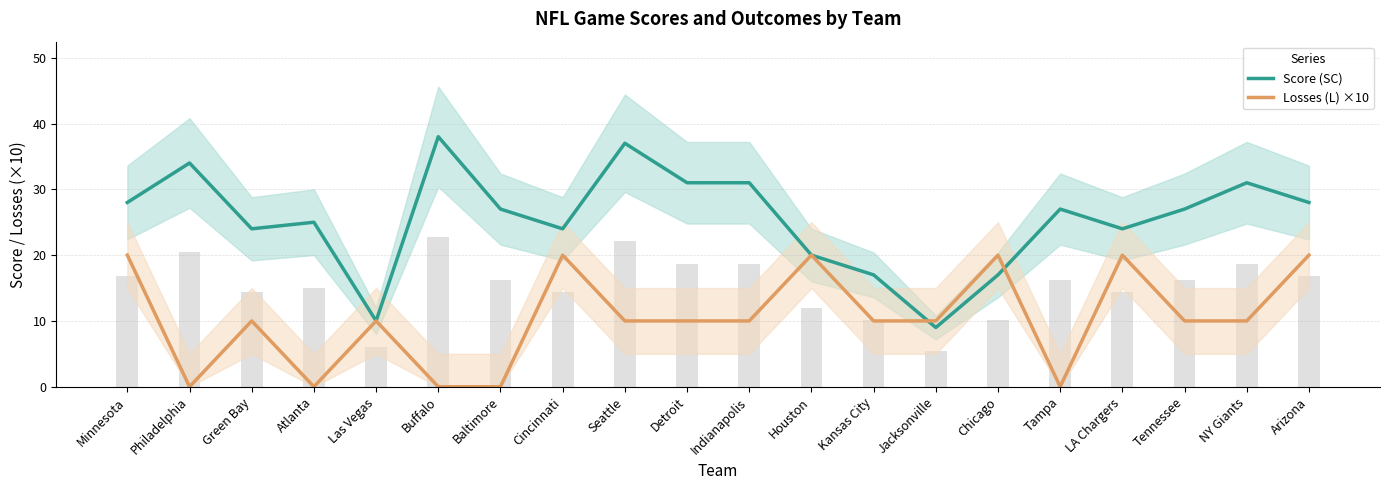

How many values in the Losses (L) ×10 series are below 10?

5